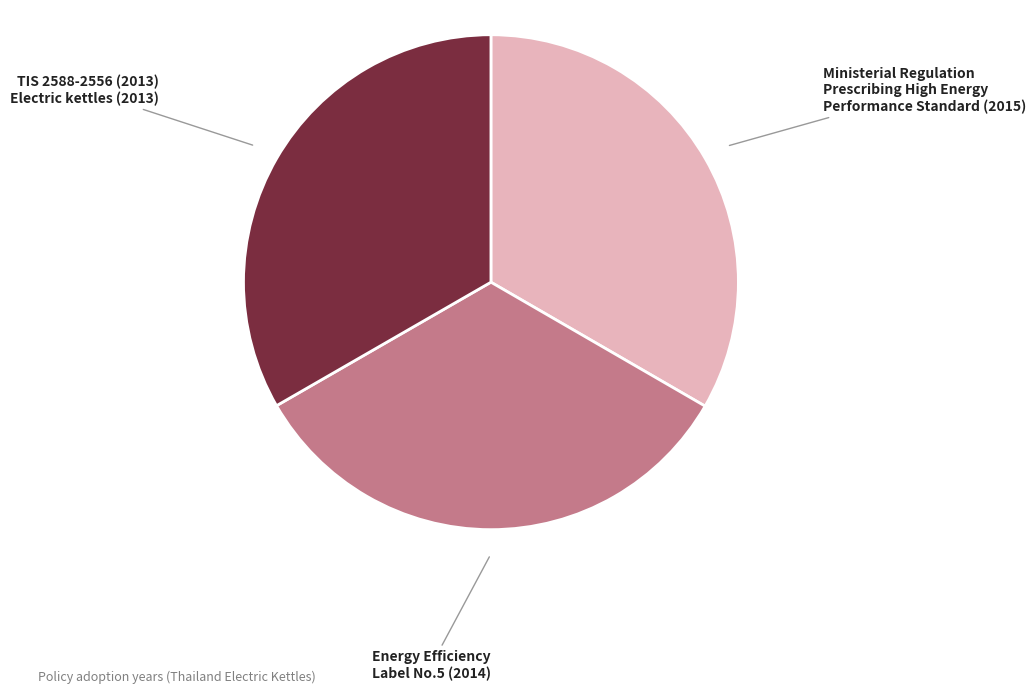

The Energy Efficiency Label No.5 (2014) slice represents 46% of the pie. True or false?

False